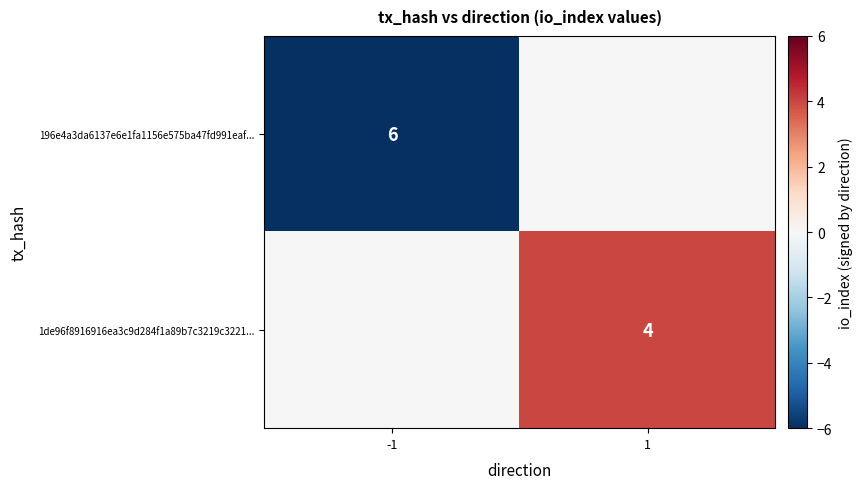

How many distinct data groups are displayed?

2